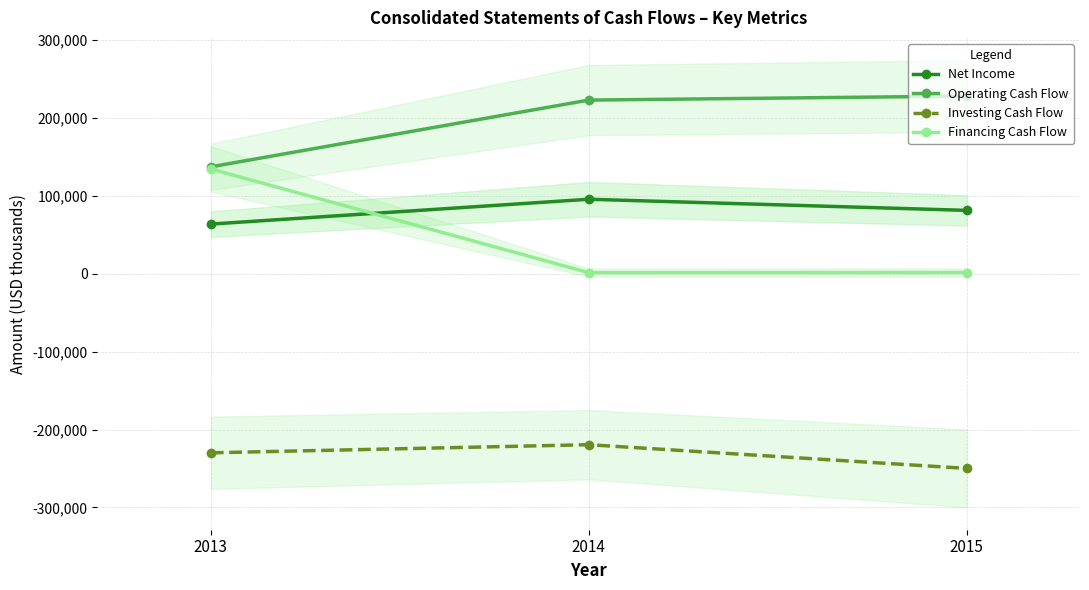

Where is Investing Cash Flow nearest to the value -234662?

2013